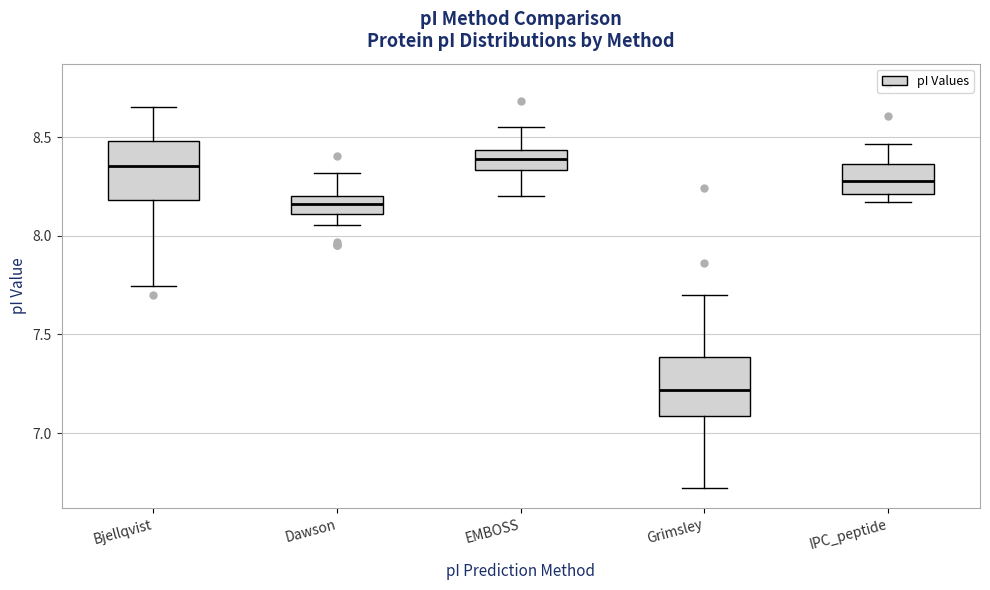

Reading left to right, transcribe this box plot: for each box, give where its median line is, the range the box spans, and where its two whiskers end, as read against the y-axis. The values are not printed on the chart, so give them approximately, as read against the axis.

Bjellqvist: median 8.35, box 8.20 to 8.50, whiskers 7.75 to 8.65
Dawson: median 8.15, box 8.10 to 8.20, whiskers 8.05 to 8.30
EMBOSS: median 8.40, box 8.35 to 8.45, whiskers 8.20 to 8.55
Grimsley: median 7.20, box 7.10 to 7.40, whiskers 6.70 to 7.70
IPC_peptide: median 8.30, box 8.20 to 8.35, whiskers 8.15 to 8.45